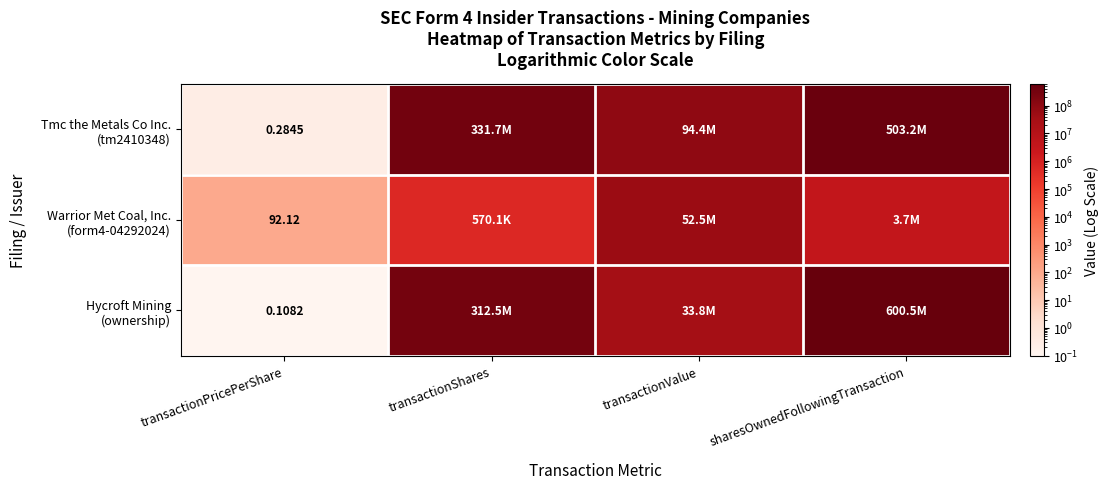

True or false: Warrior Met Coal, Inc. (form4-04292024) has a value of 1208001.3 at sharesOwnedFollowingTransaction.

False